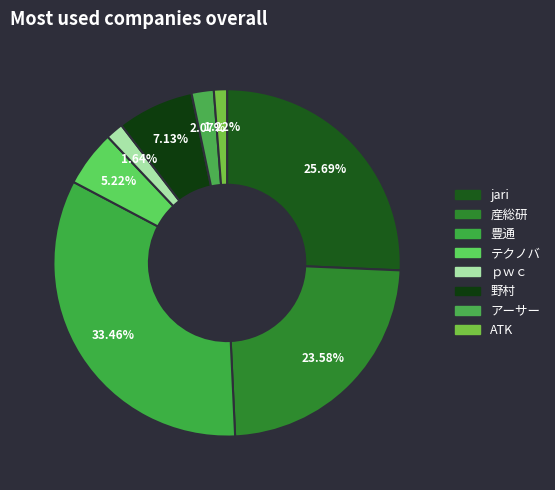

What percentage is NOT represented by アーサー?

97.9%